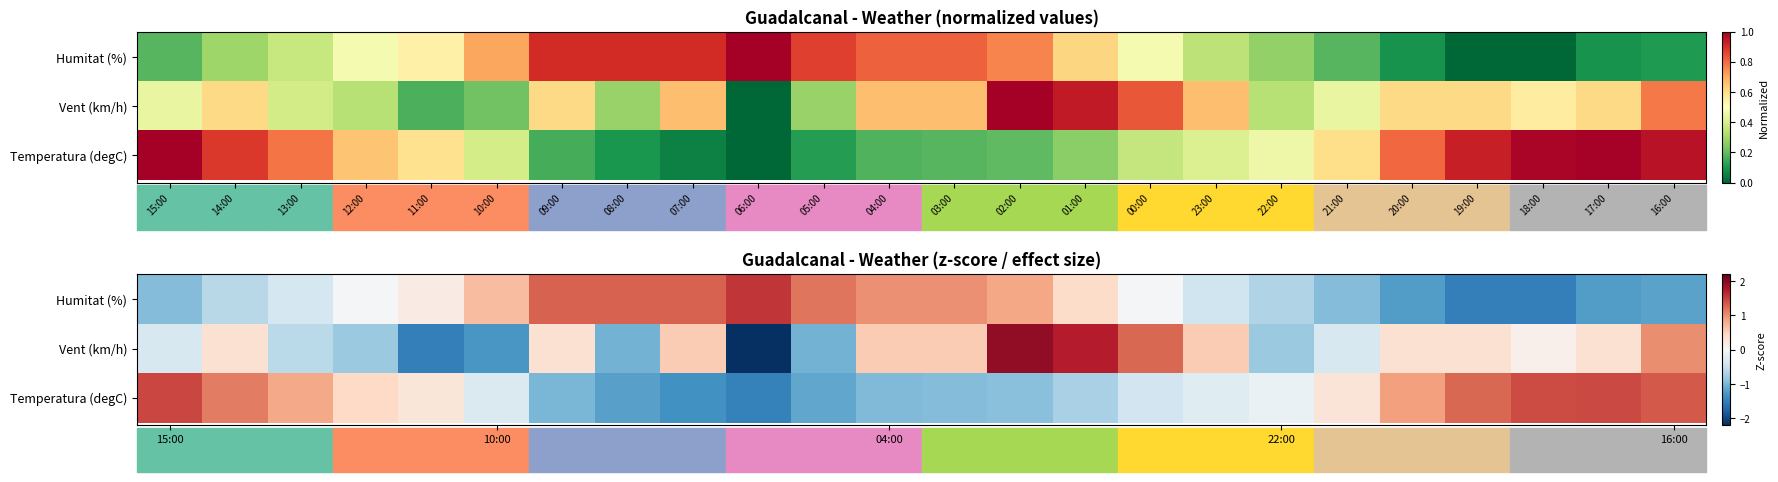

The value of Humitat (%) at 15:00 is -1.6. True or false?

False